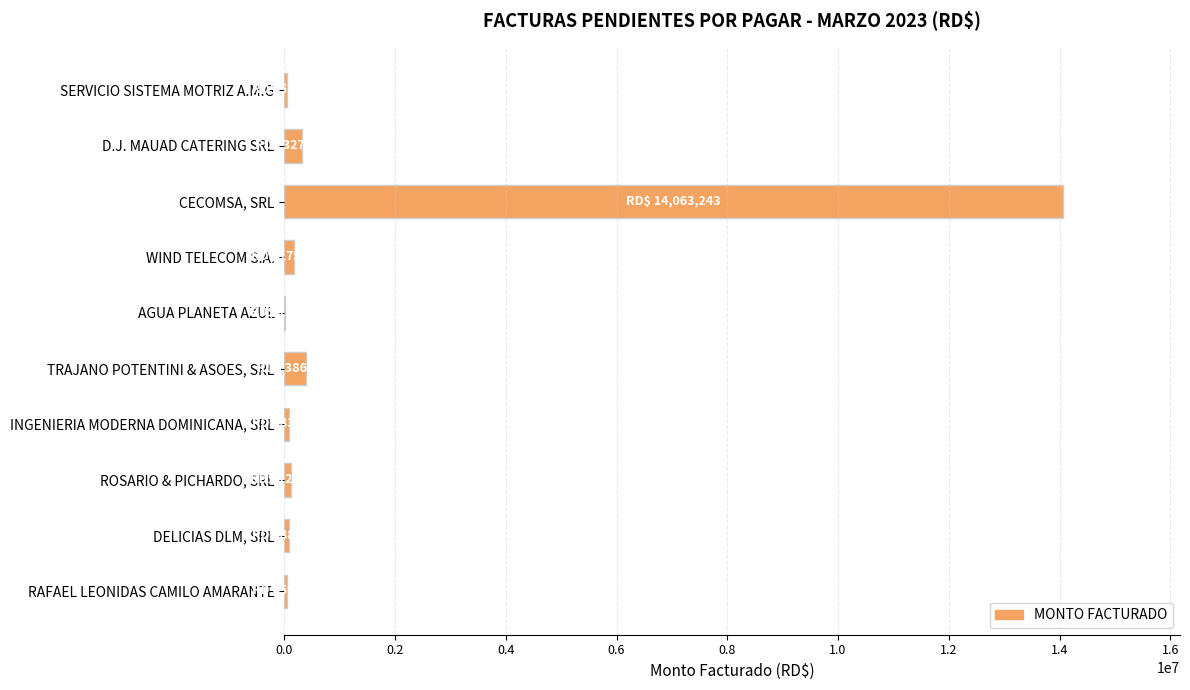

What is the sum of all values?

15380636.0